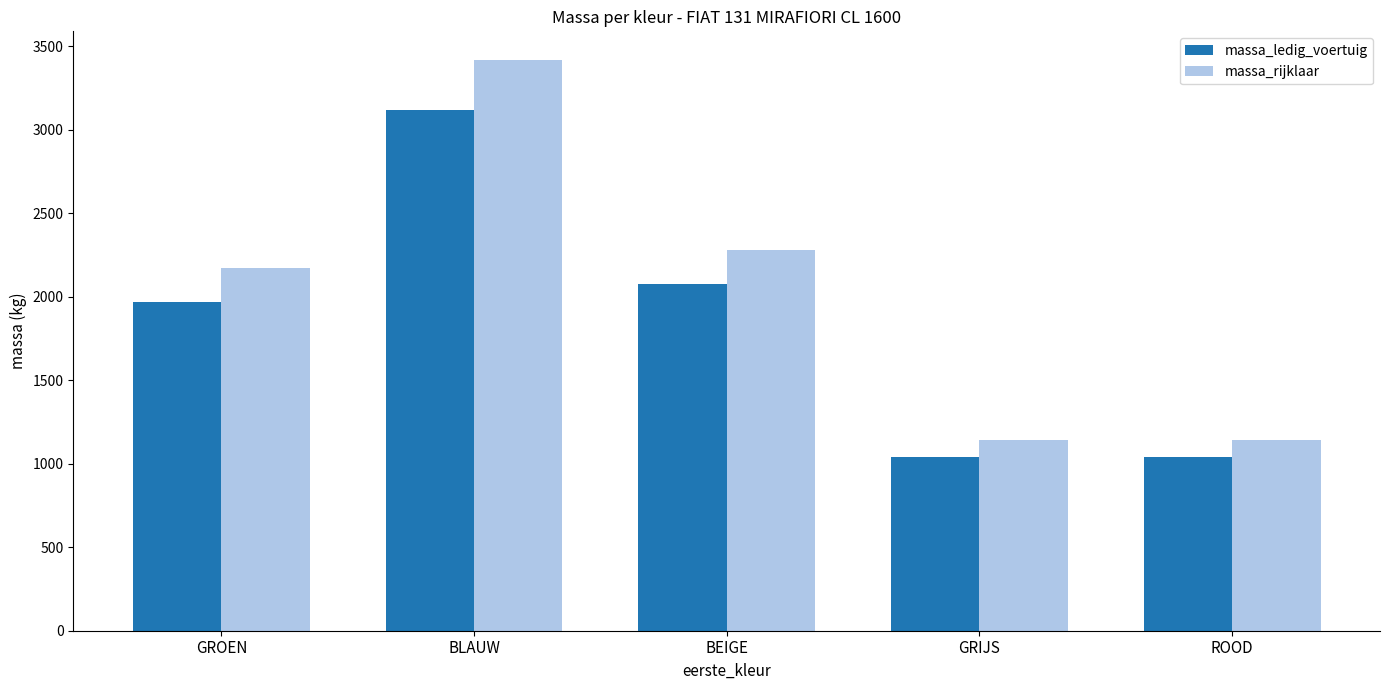

At which label is massa_ledig_voertuig closest to 2078?

BEIGE